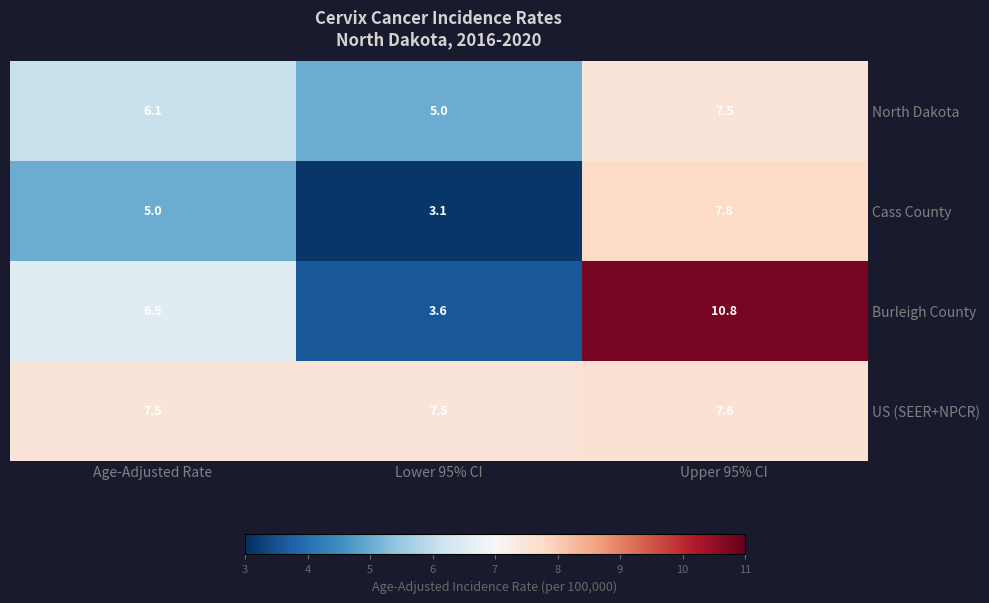

What is the maximum value shown in the chart?

10.8